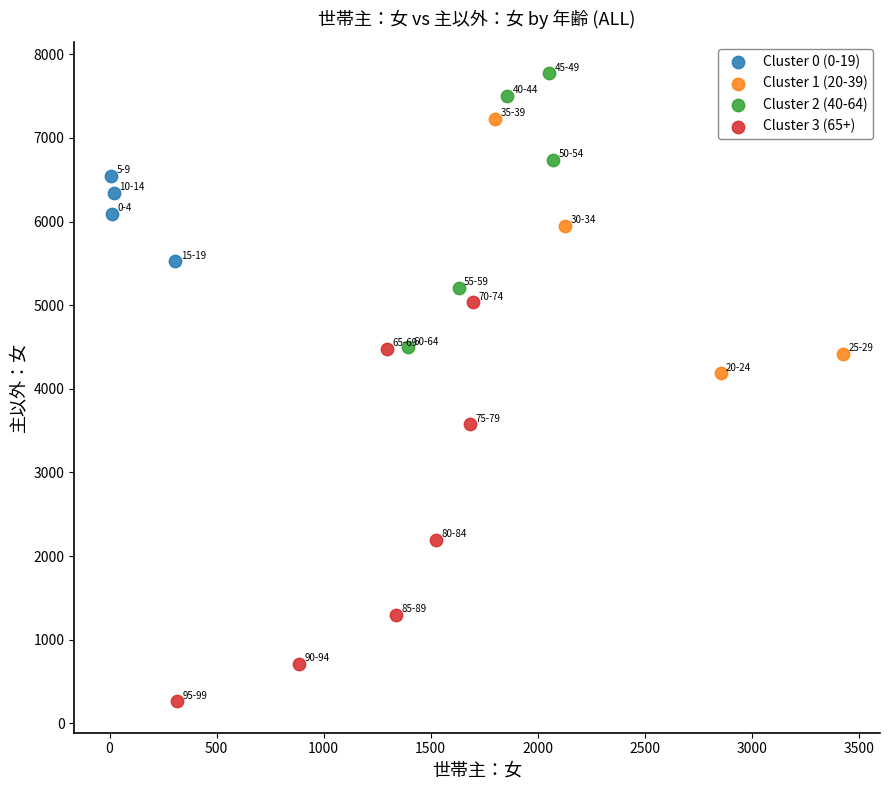

Which series contains the highest Y value?

Cluster 2 (40-64)